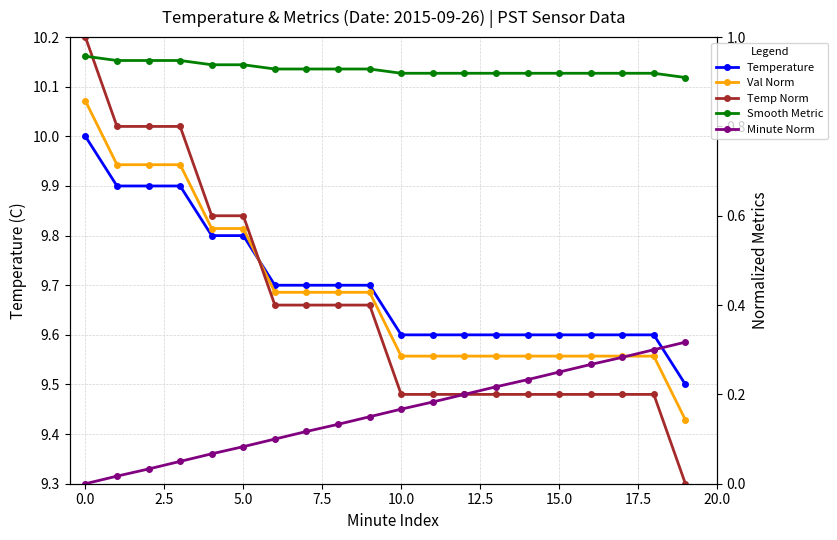

The value of Smooth Metric at 15 is 1.5. True or false?

False